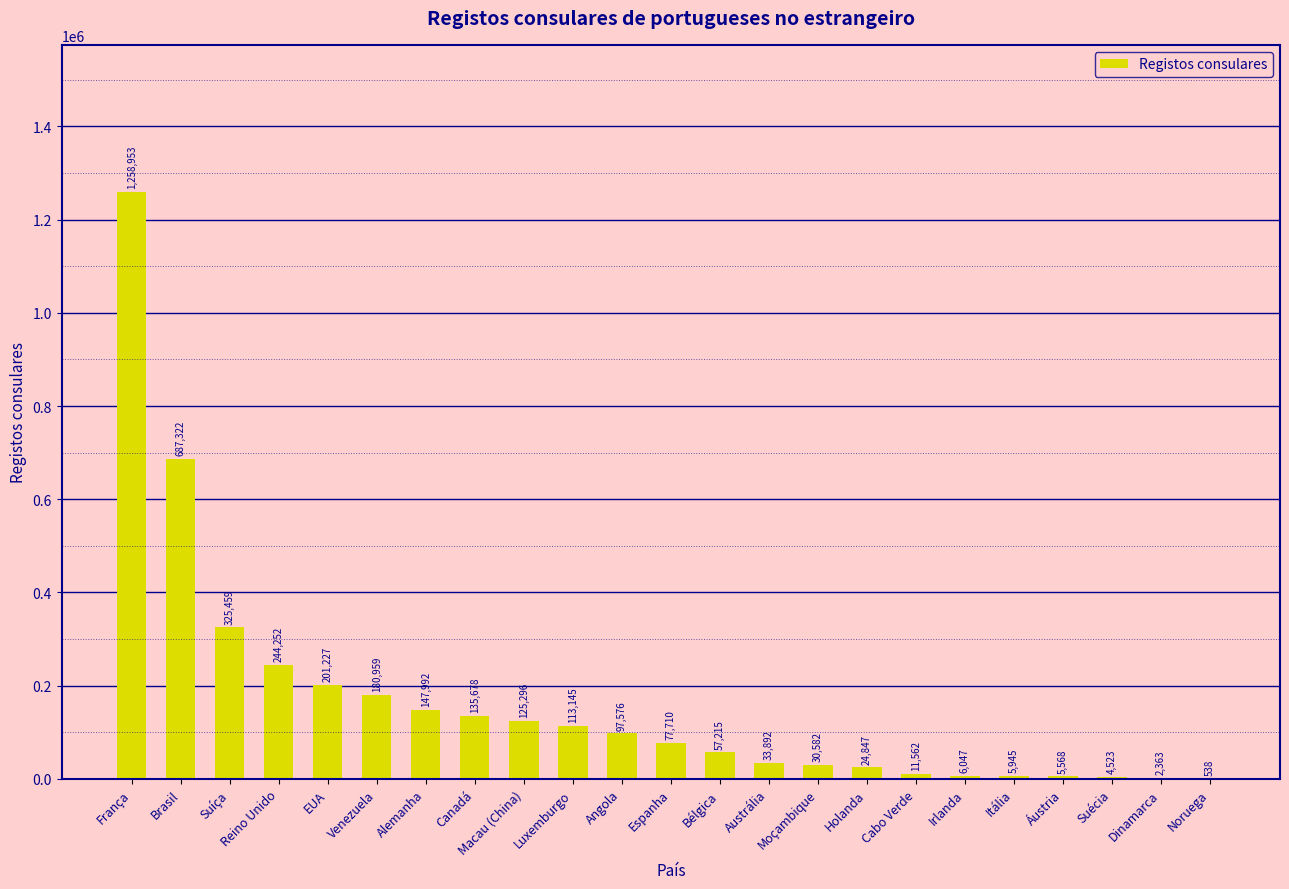

Is it true that the value at Canadá is 135678?

True